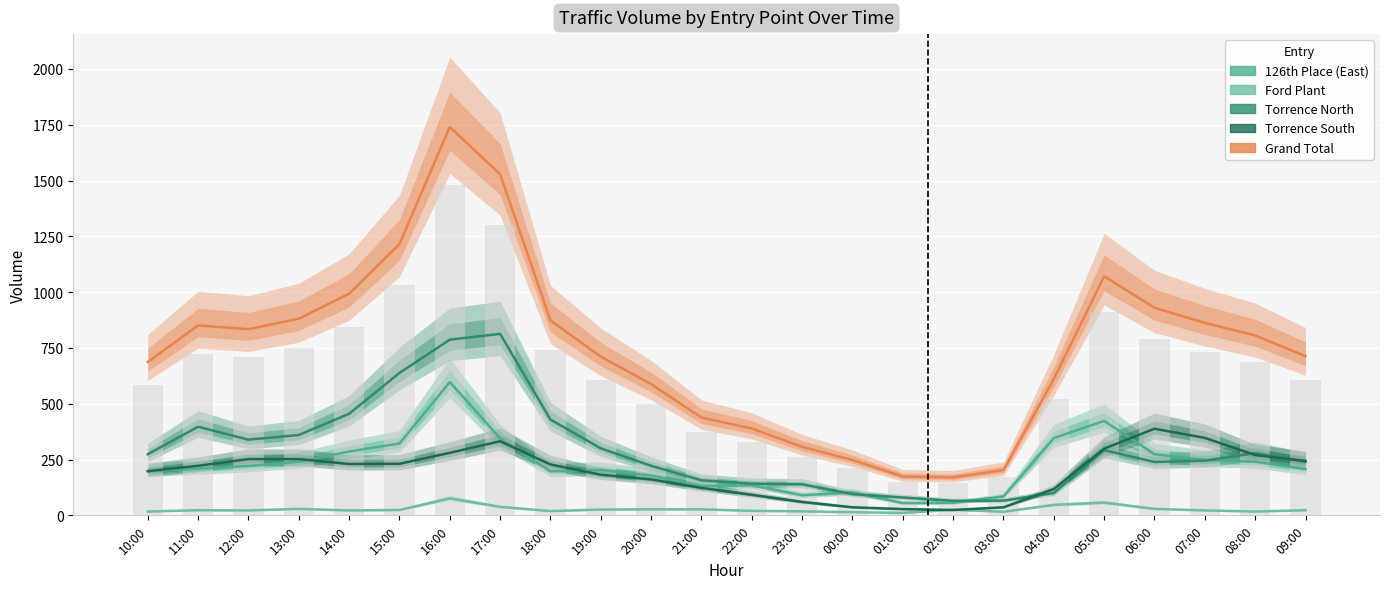

What are all the series names shown in the legend?

126th Place (East), Ford Plant, Torrence North, Torrence South, Grand Total